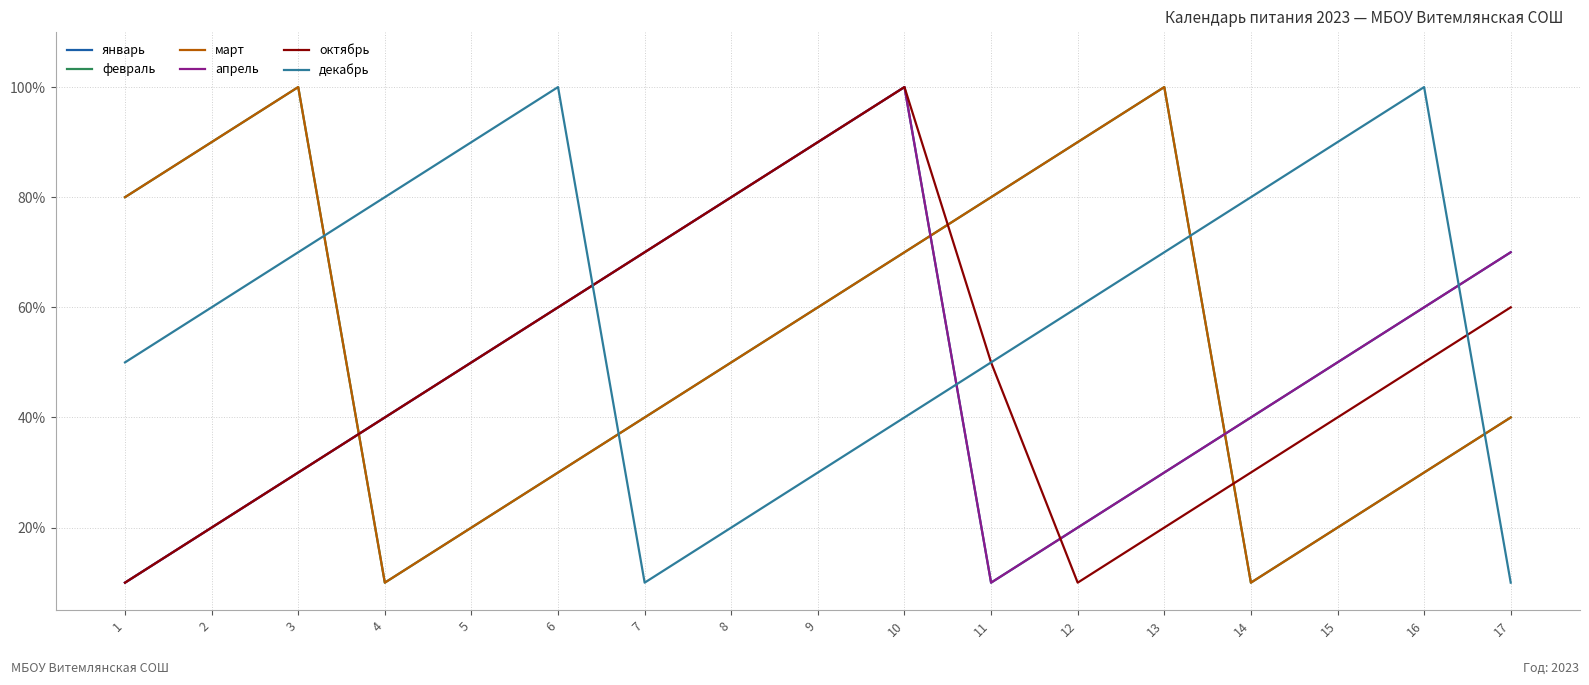

In апрель, how many points are lower than both neighbors (excluding endpoints)?

1